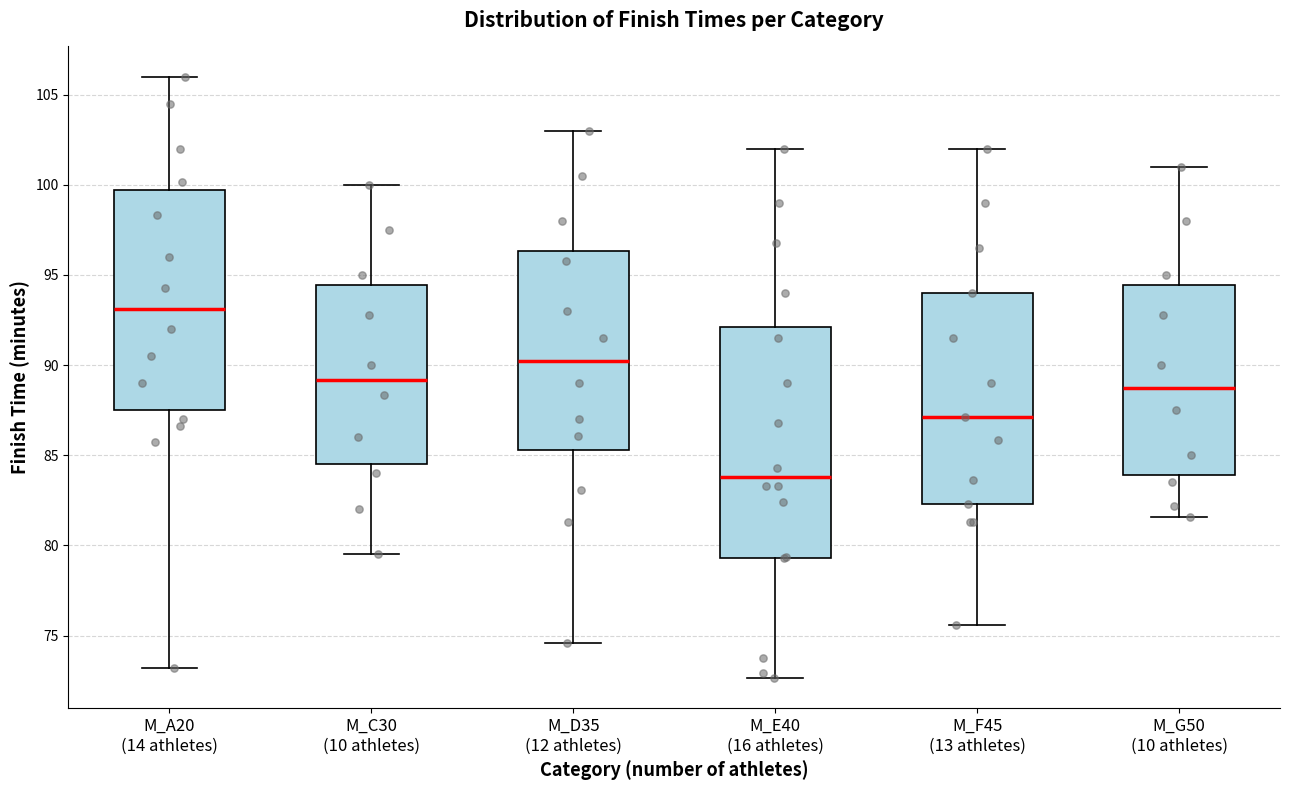

Where is the upper edge of the box for M_E40 (16 athletes) on the y-axis? The values are not printed on the chart, so give them approximately, as read against the axis.

92.0